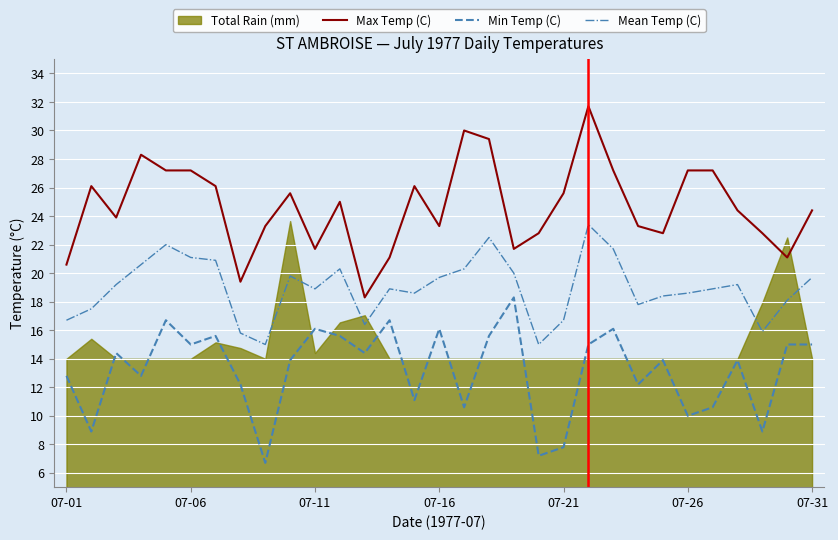

Is it true that Mean Temp (C) equals 18.6 at 07-26?

True